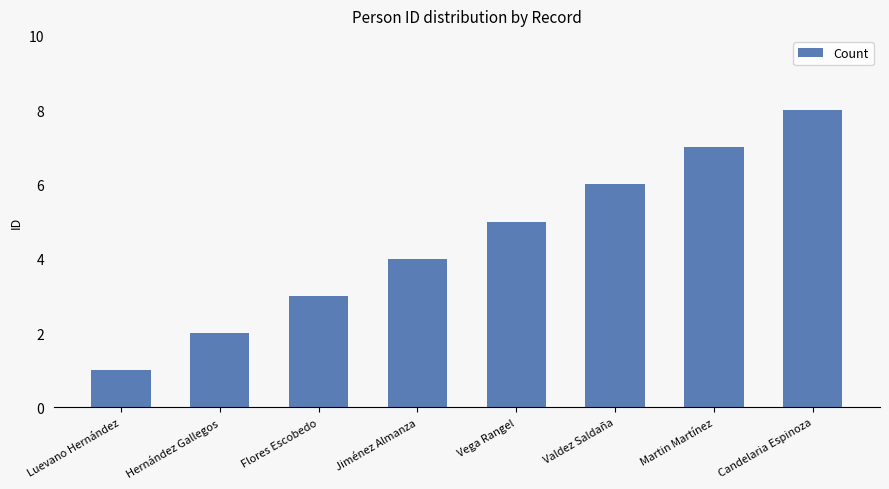

At which label is the value closest to 4?

Jiménez Almanza